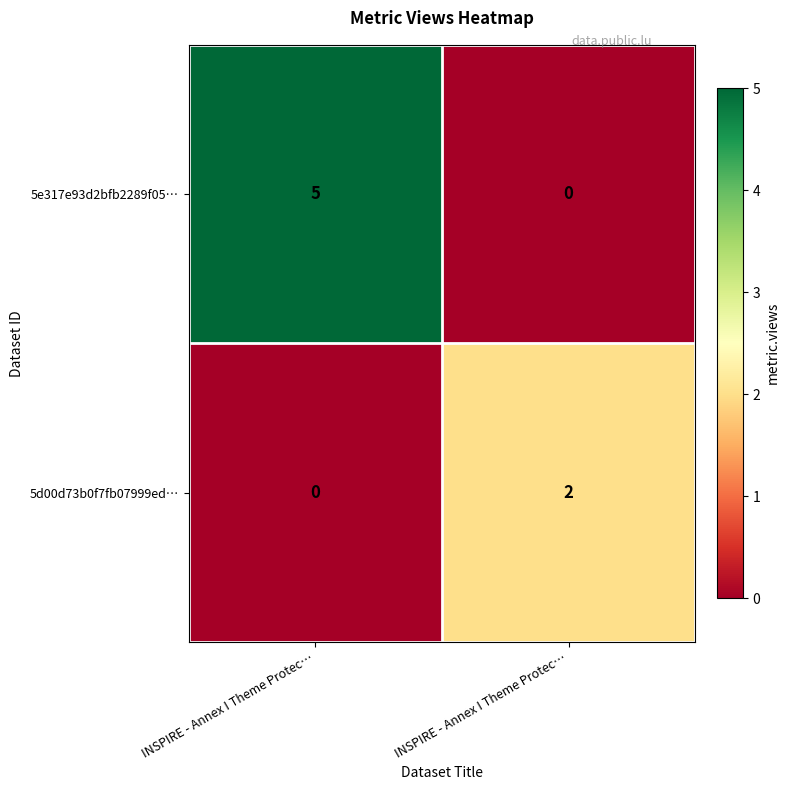

Count the number of data series in this chart.

2